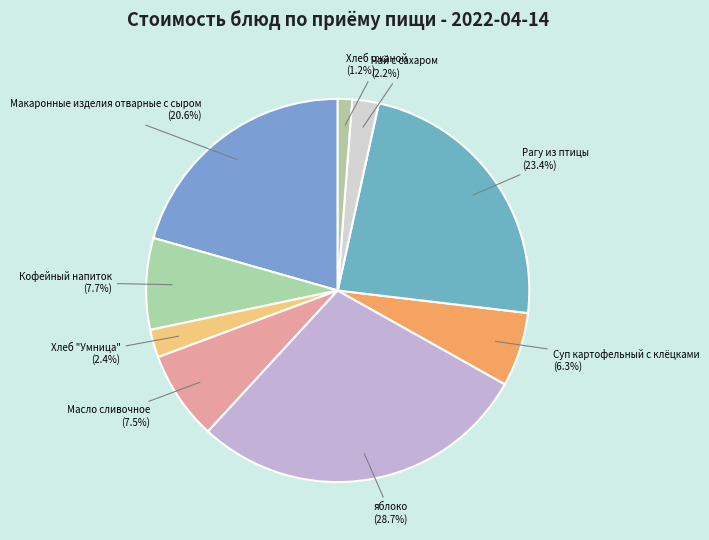

Is Чай с сахаром the majority of the pie?

No